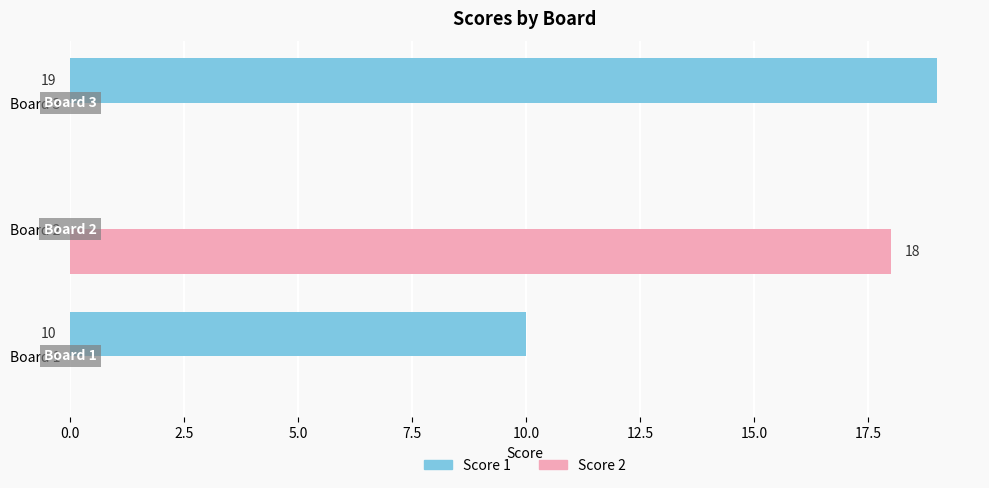

What is the sum of the Score 1 values at Board 3 and Board 2?

19